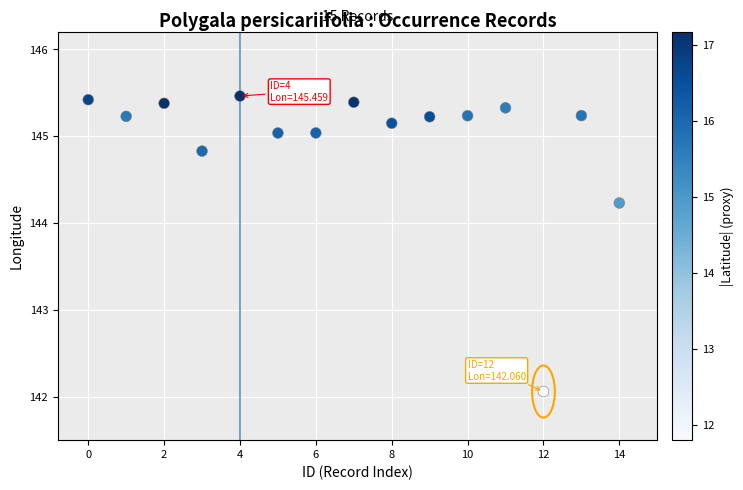

What Y value in the scatter plot is closest to 143?

142.1